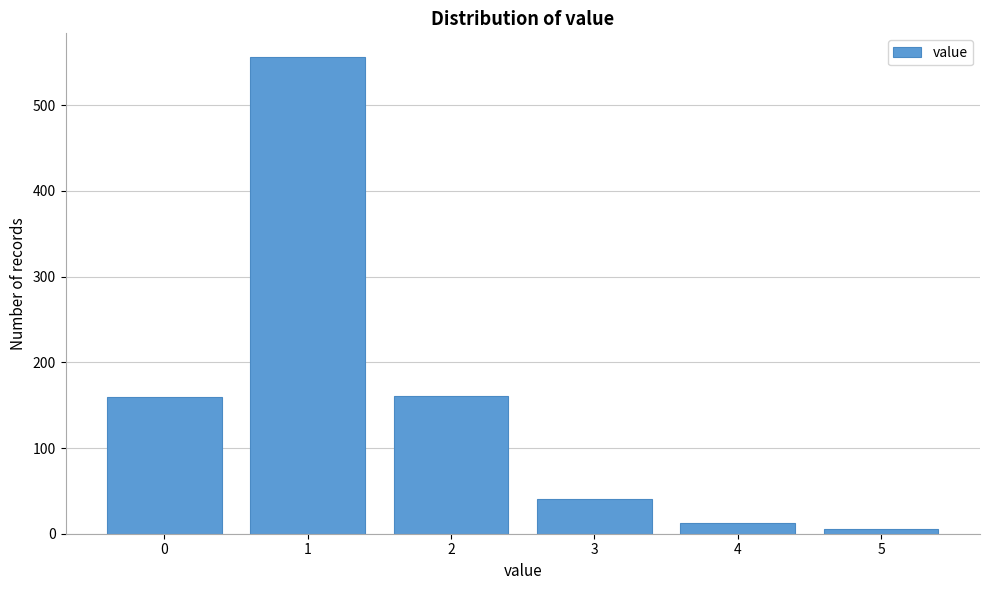

What is the greatest value displayed?

556